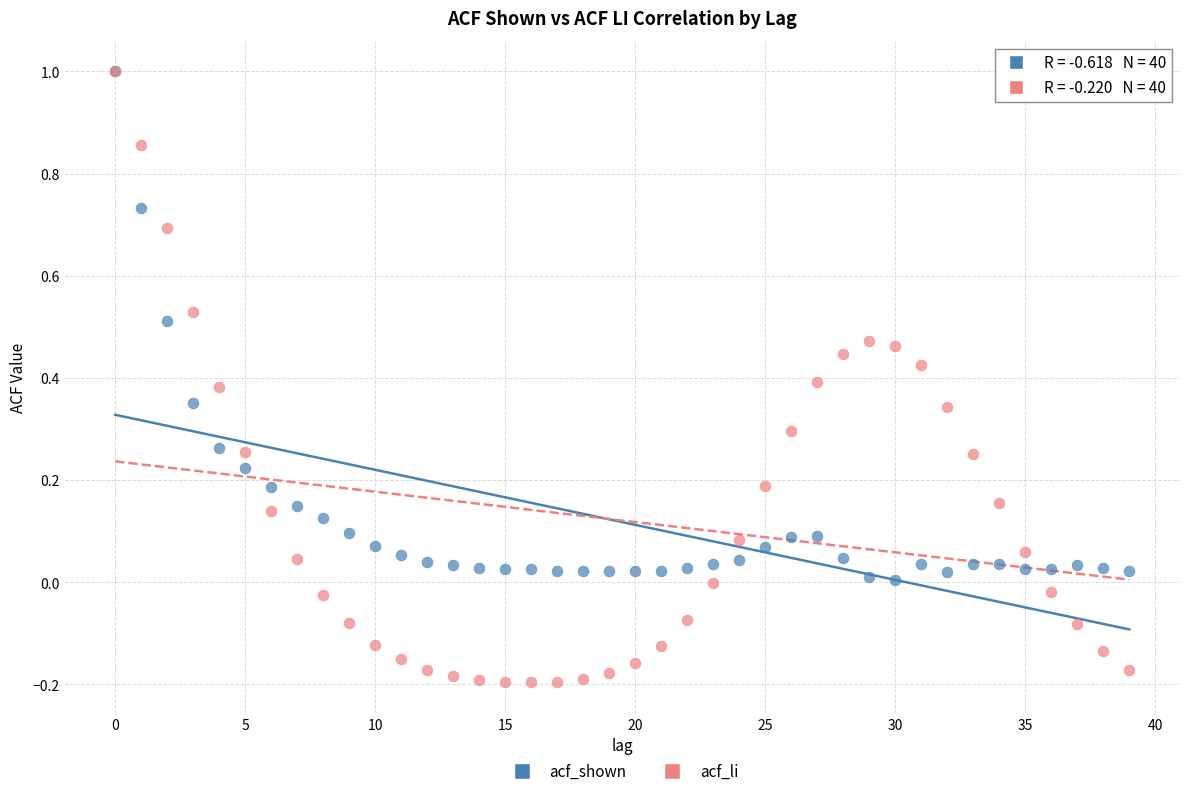

What are all the series names shown in the legend?

acf_shown, acf_li